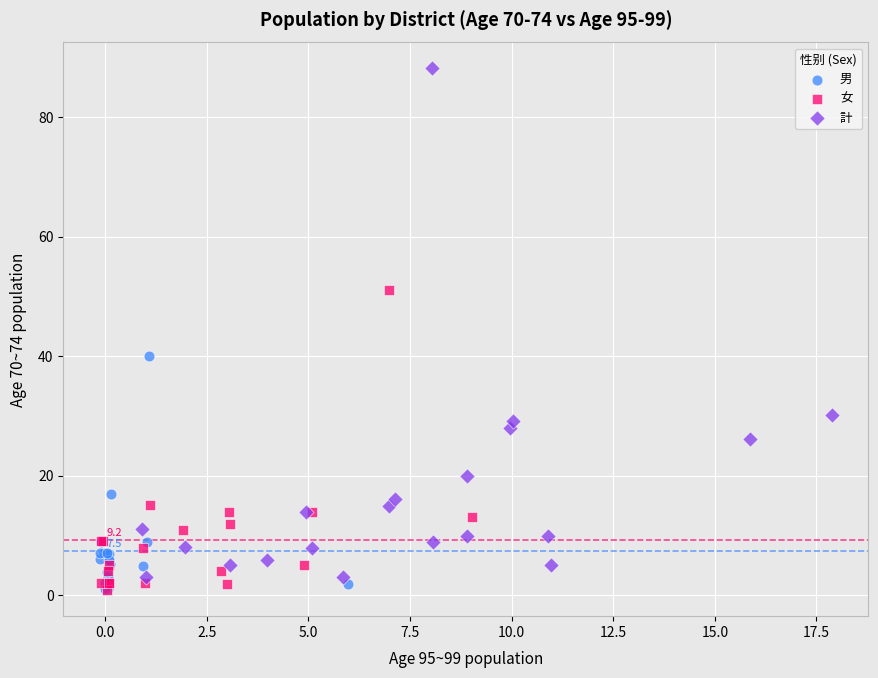

Which series contains the highest Y value?

計